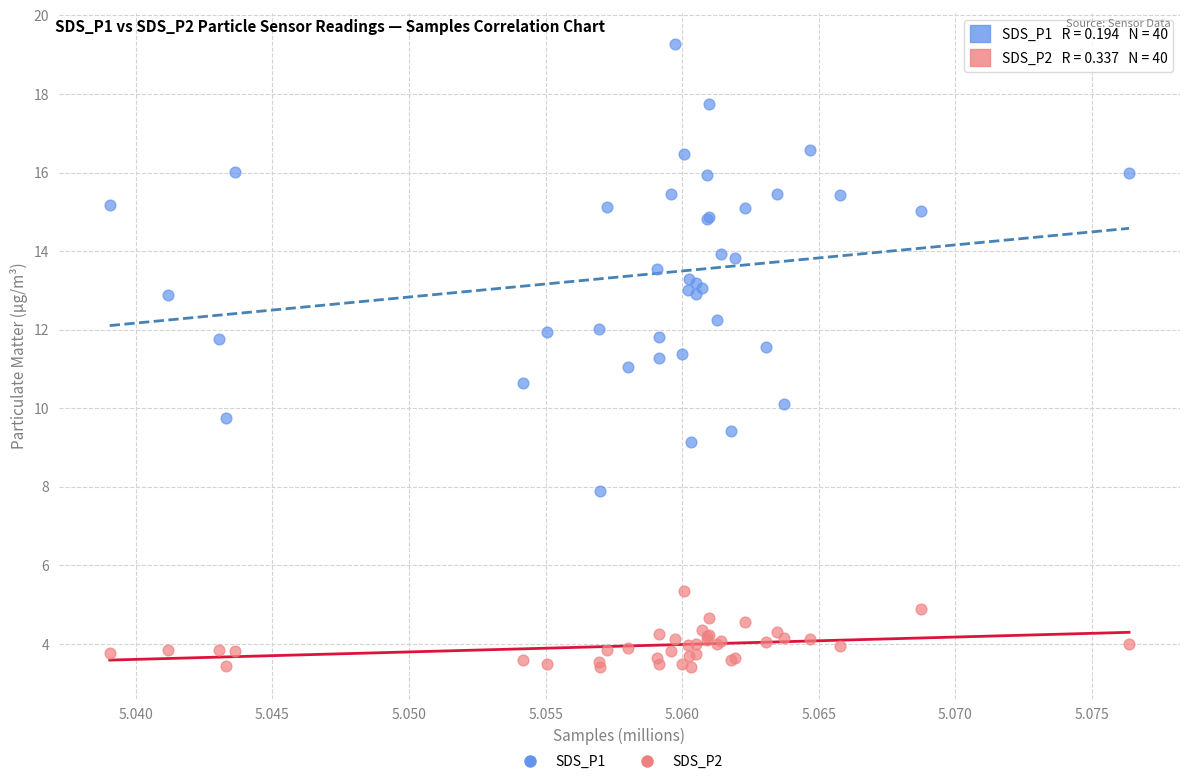

Which series reaches the maximum Y coordinate?

SDS_P1